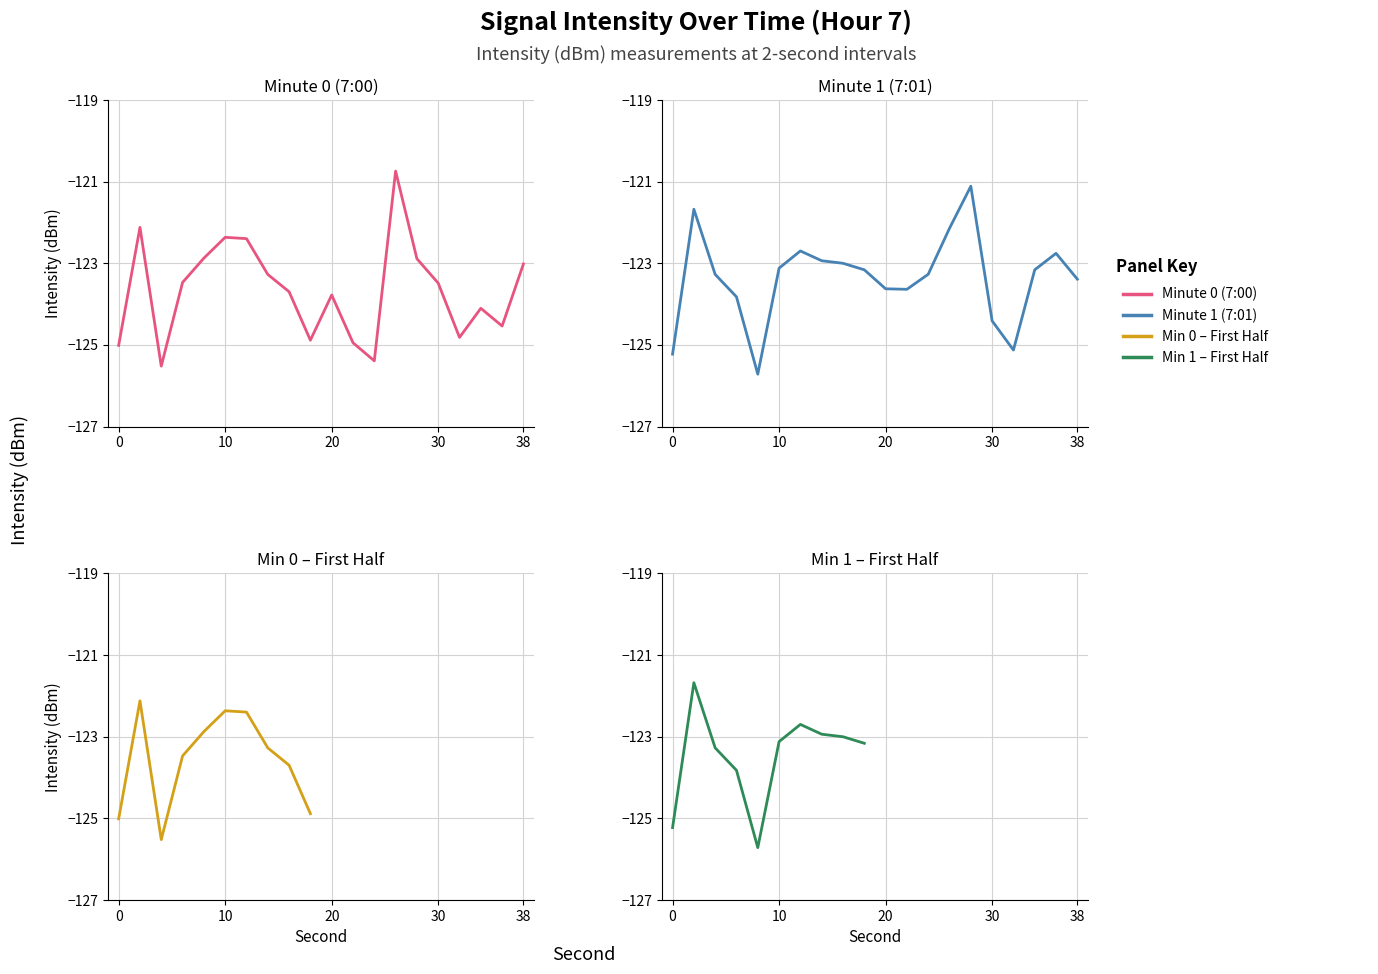

At which category does the data reach its first local valley?

4